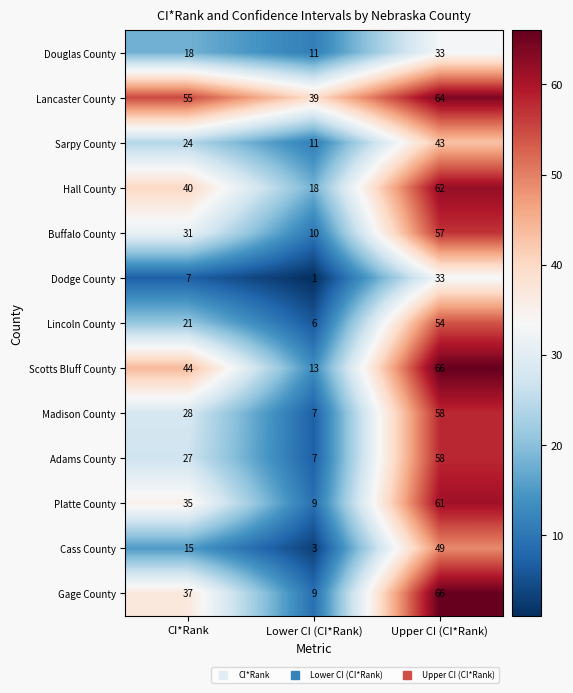

Count the Lancaster County values in the range 39 to 64.

3